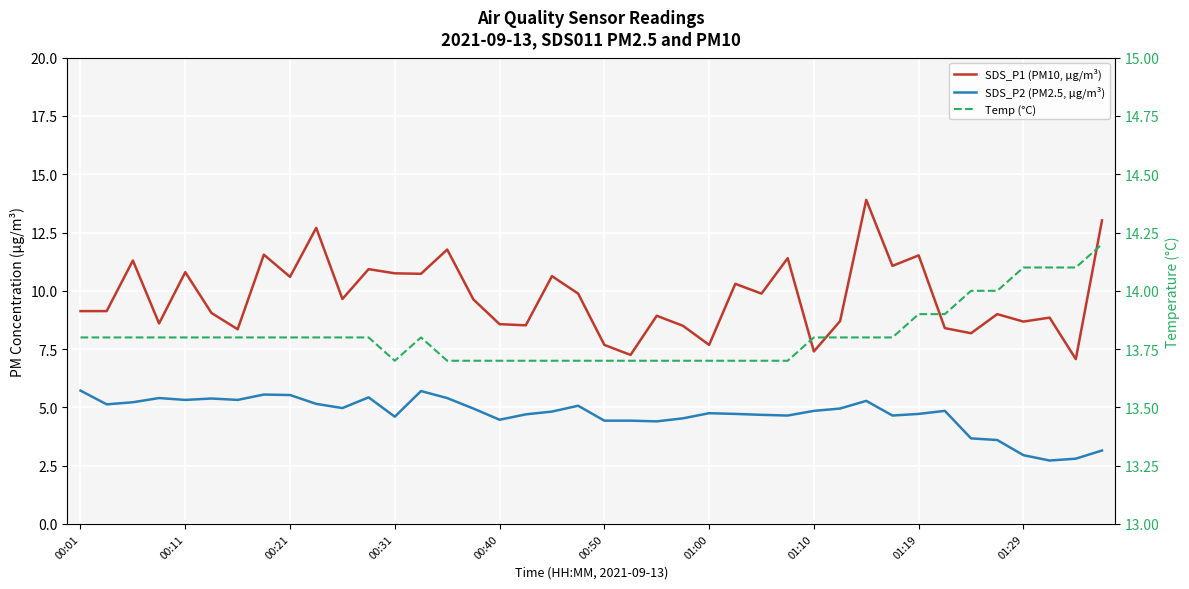

Rank the series at 14 from highest to lowest value.

Temp (°C), SDS_P1 (PM10, µg/m³), SDS_P2 (PM2.5, µg/m³)